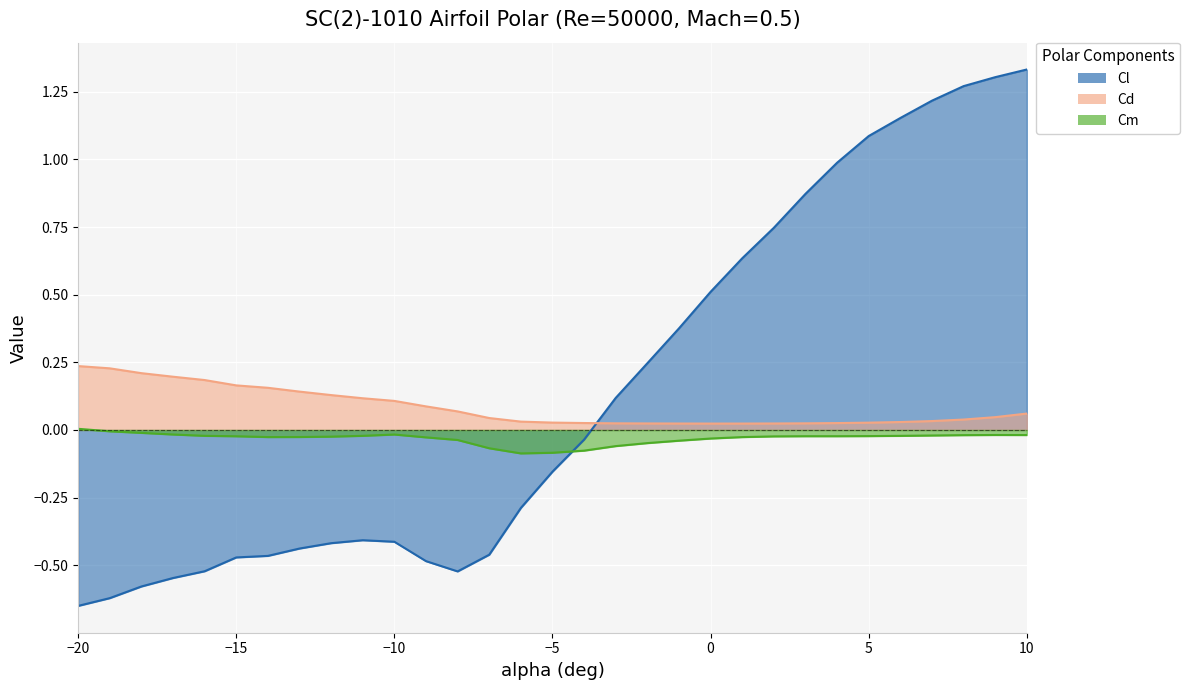

Which category has the highest value in the Cd series?

-20